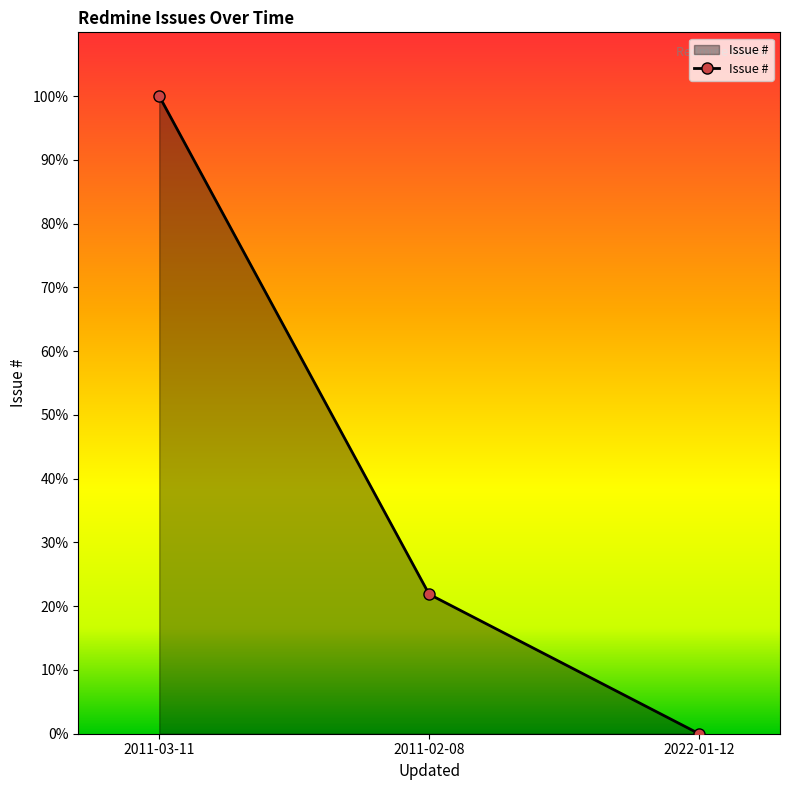

What is the label of the 1st point from the left?

2011-03-11